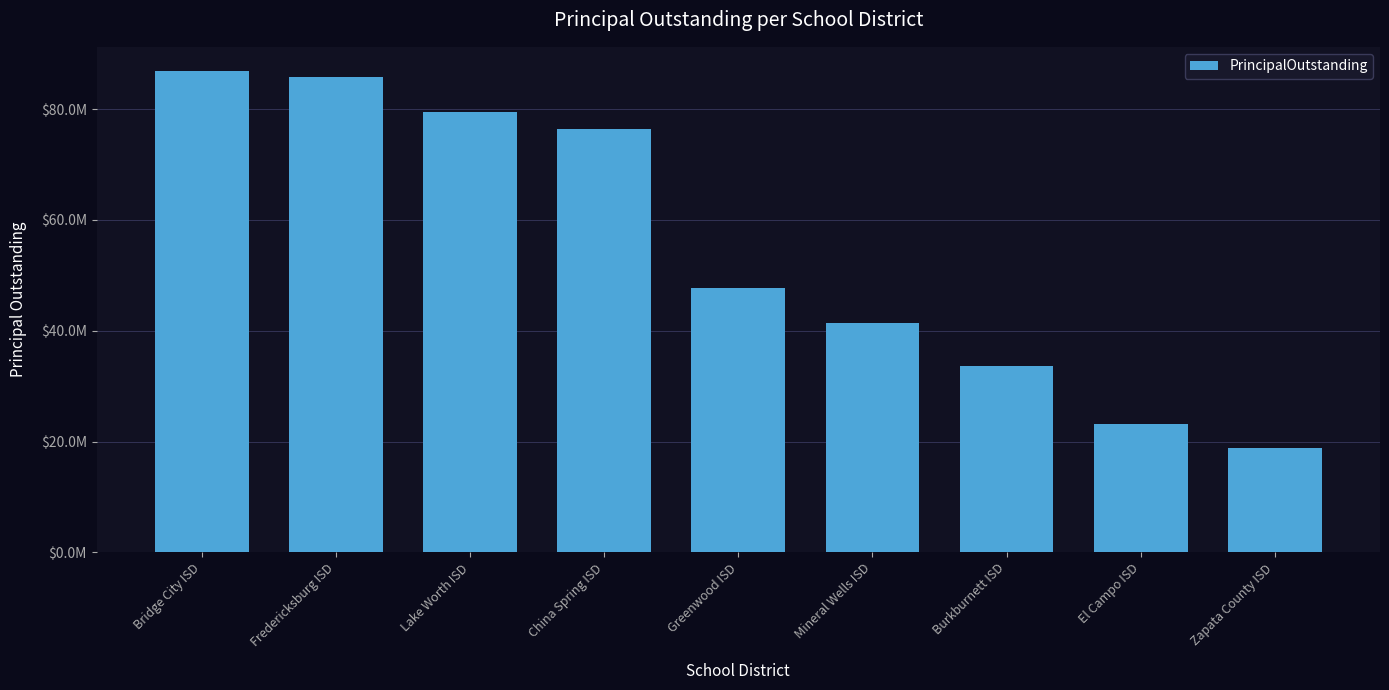

What is the difference between the second highest and minimum values?

66965000.0